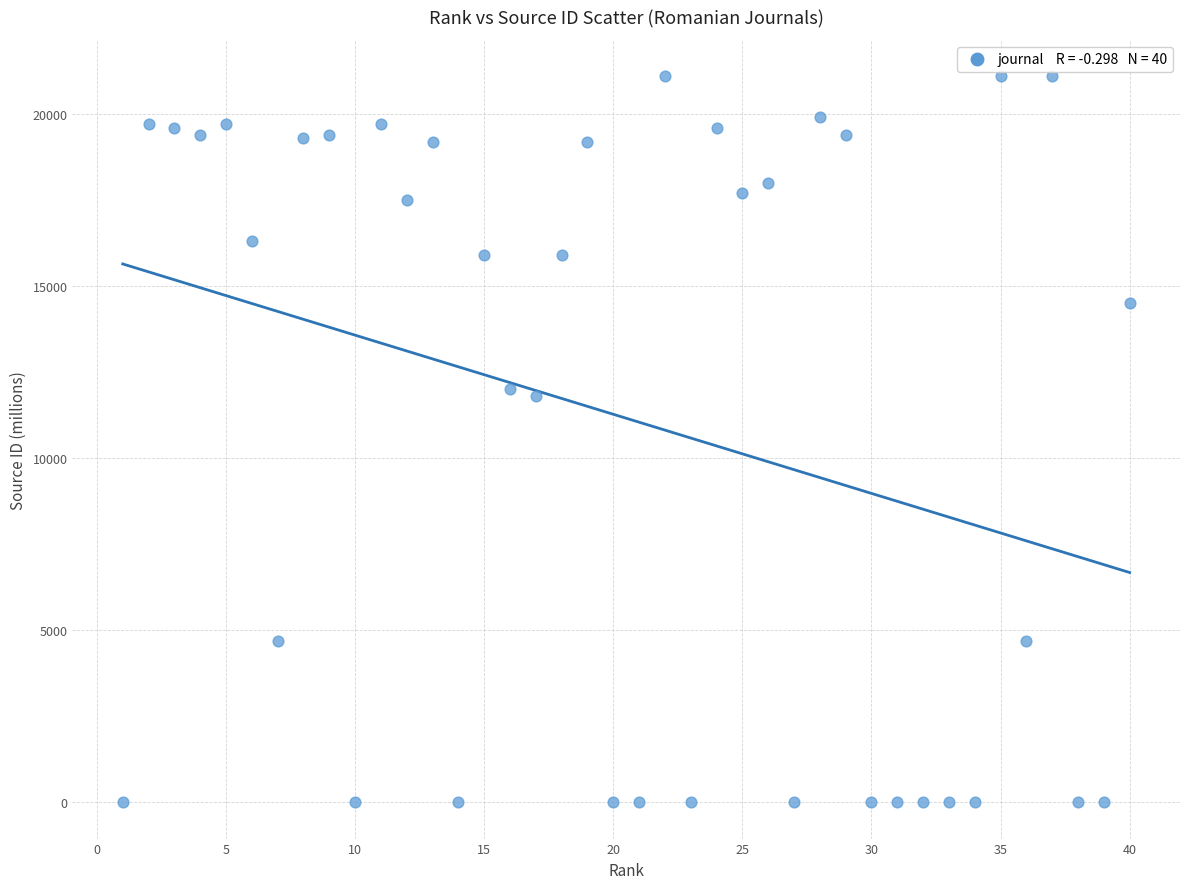

What is the range of X values (max minus min)?

39.0